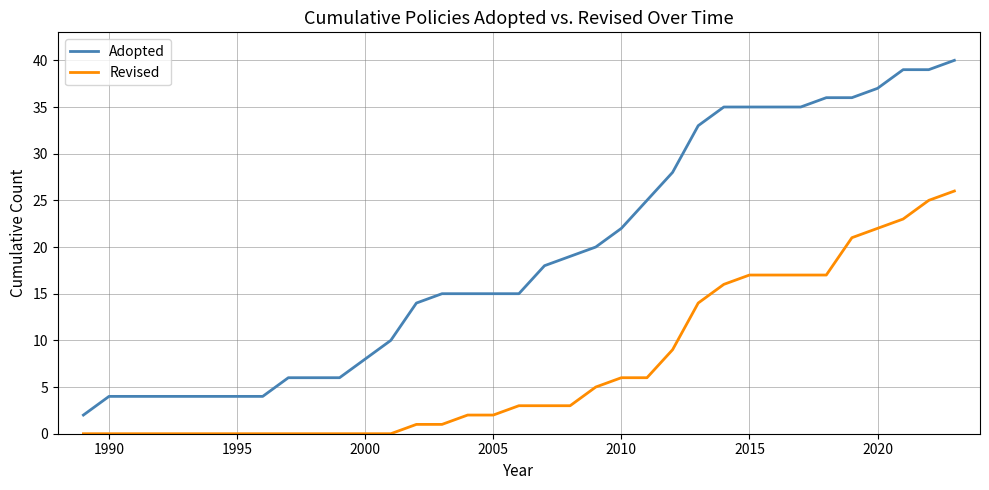

True or false: Revised and Adopted cross at least once.

False